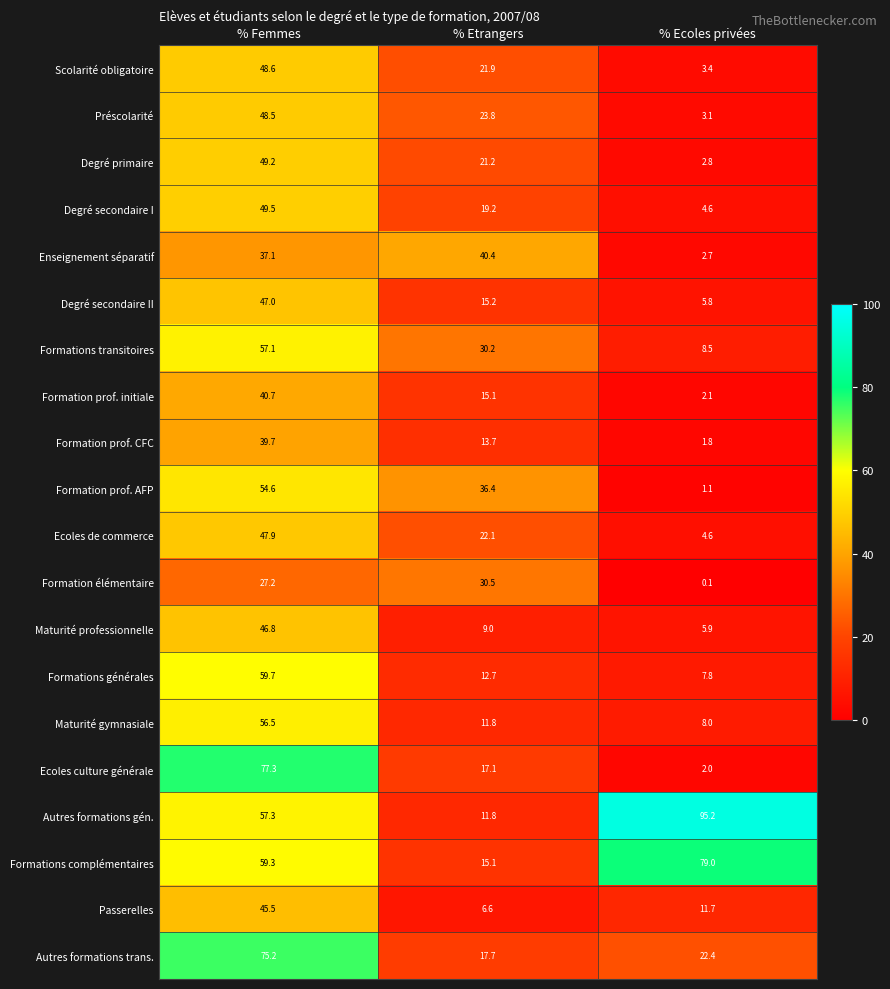

Count the number of categories in the chart.

3